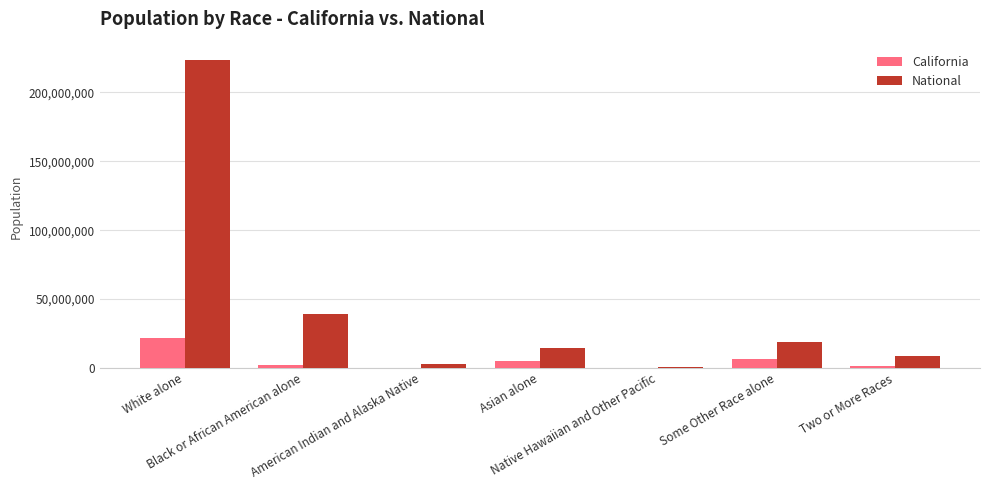

What is the highest value of the National series?

223553265